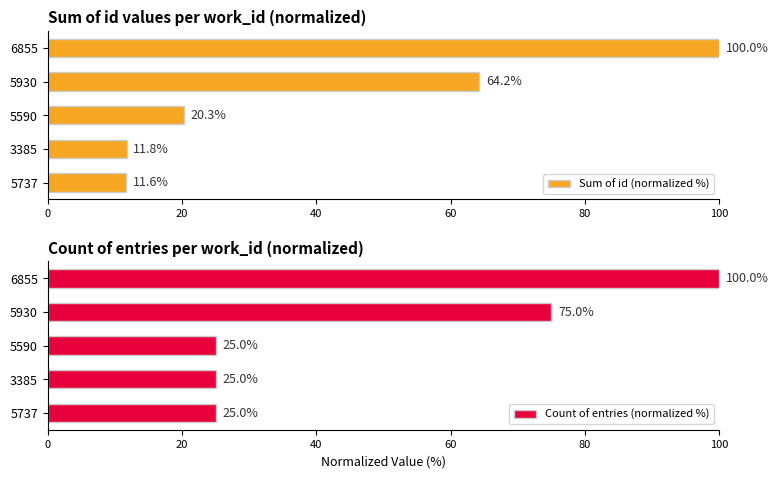

Reading left to right, what are all the values shown in this chart?

Sum of id (normalized %): 11.6	11.8	20.3	64.2	100.0
Count of entries (normalized %): 25.0	25.0	25.0	75.0	100.0